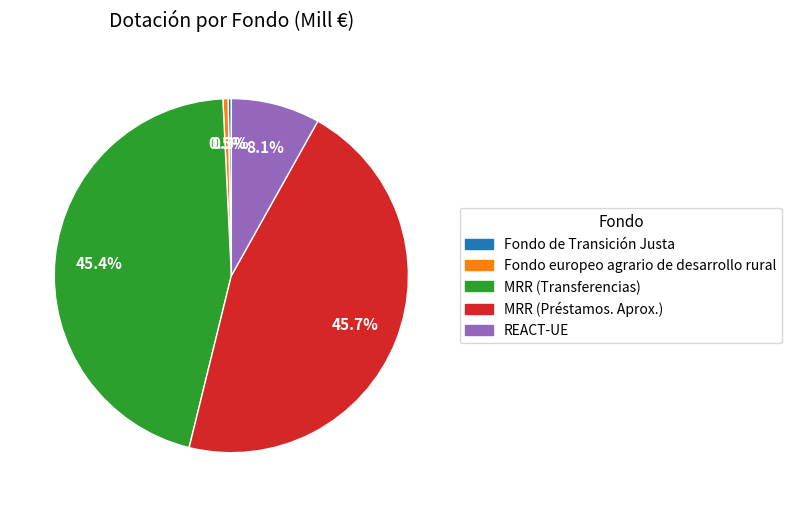

What is the ratio of the value at MRR (Transferencias) to the value at REACT-UE?

5.6